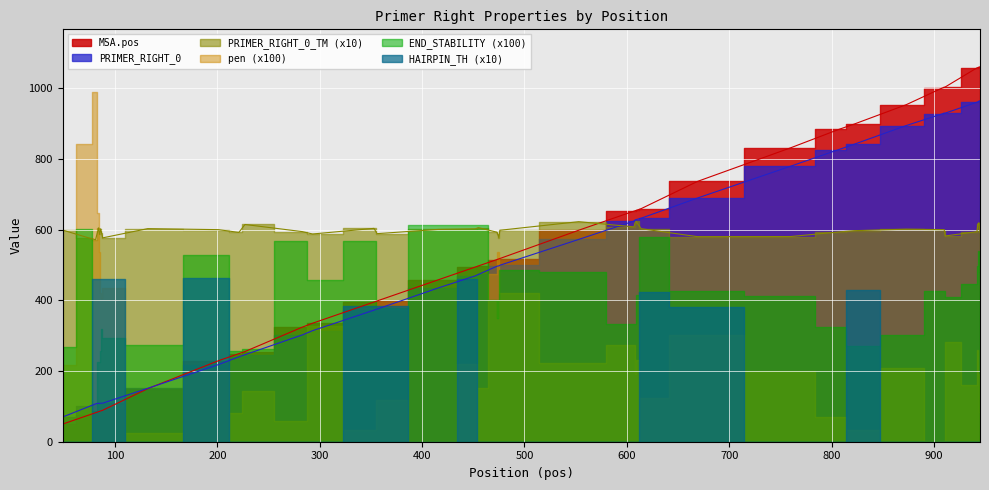

Which has a higher value, 356 or 910?

910